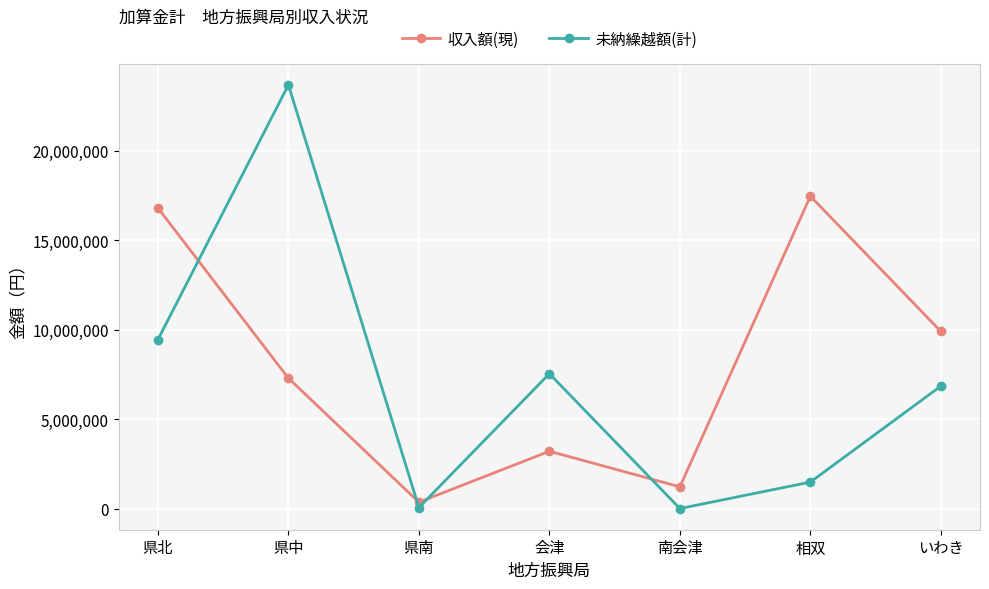

At 南会津, list the series in order from smallest to largest.

未納繰越額(計), 収入額(現)